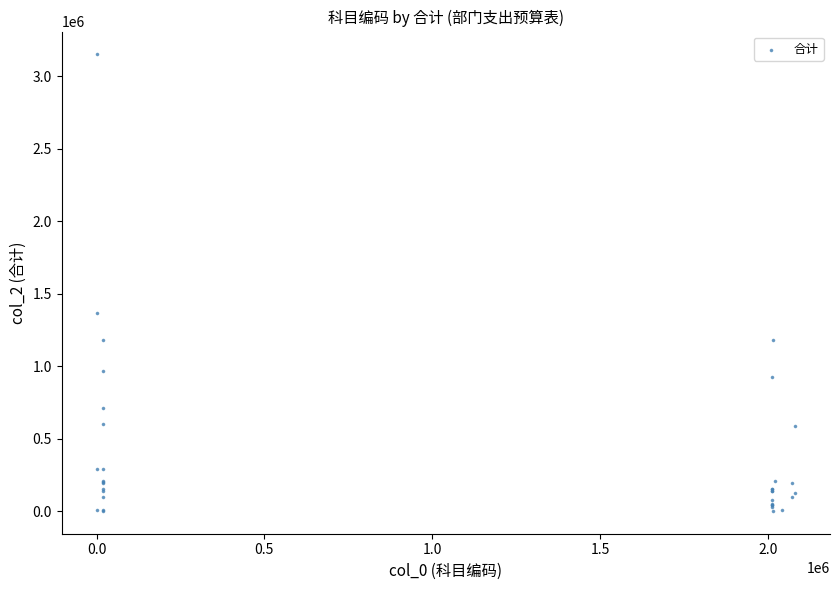

What Y value in the scatter plot is closest to 1577431?

1365828.4